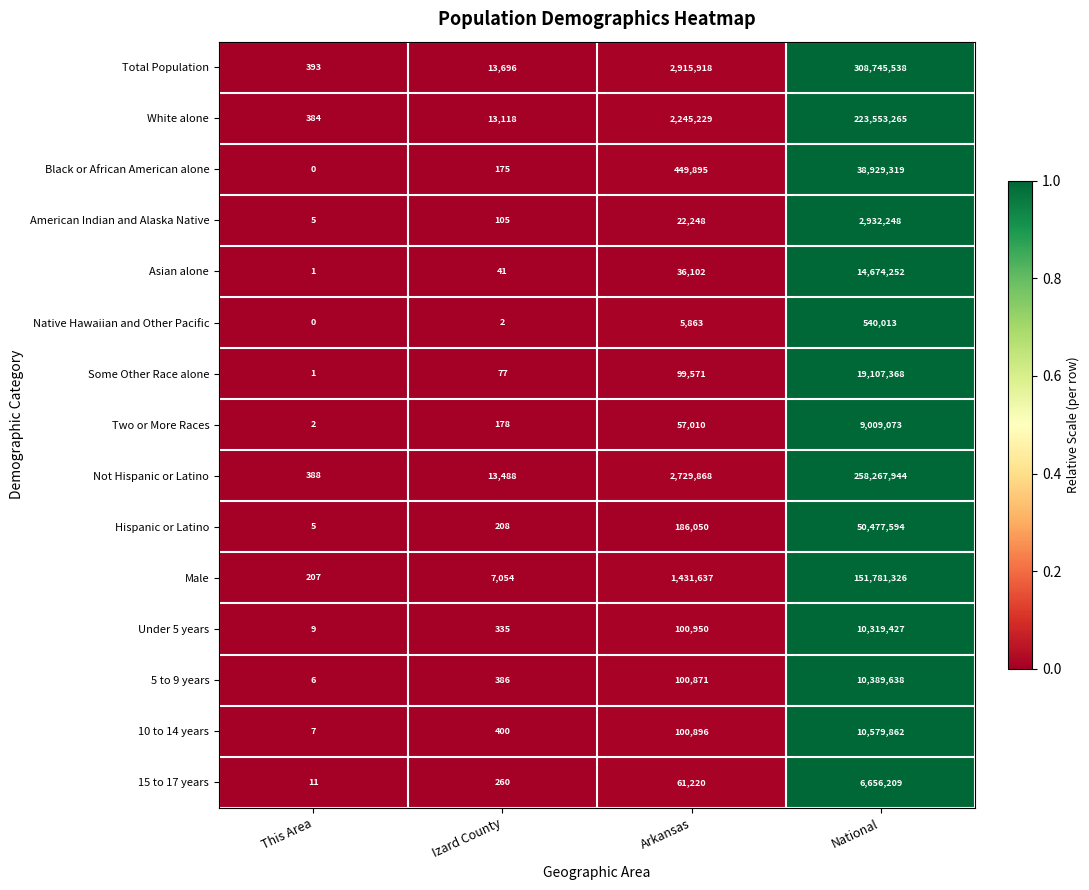

True or false: Some Other Race alone has a value of 1 at This Area.

True